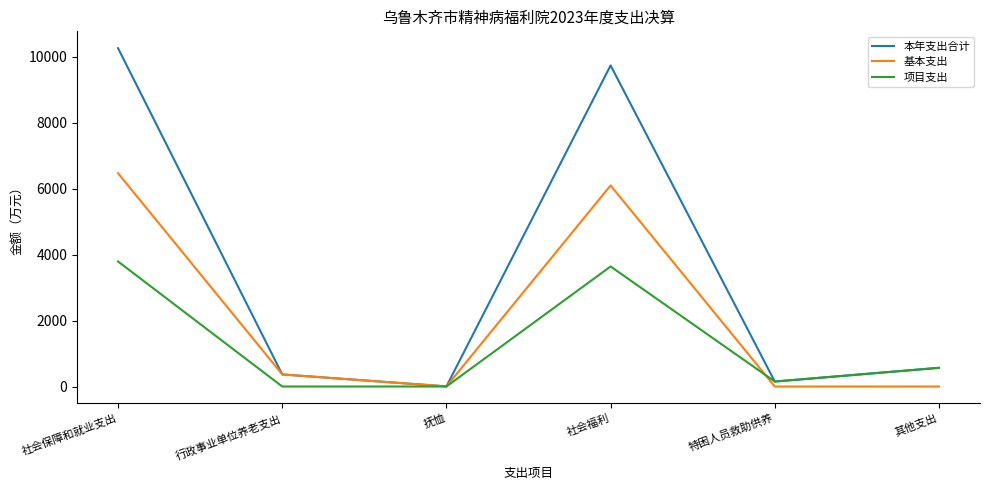

What is the spread (max minus min) of values at 社会保障和就业支出?

6468.4